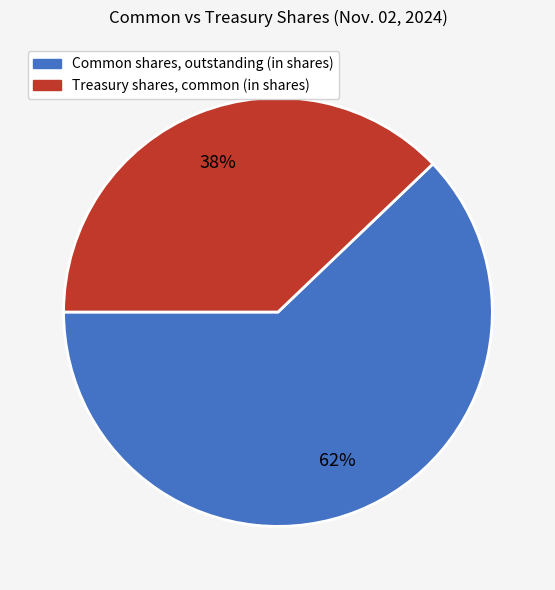

Between Common shares, outstanding (in shares) and Treasury shares, common (in shares), which is larger?

Common shares, outstanding (in shares)